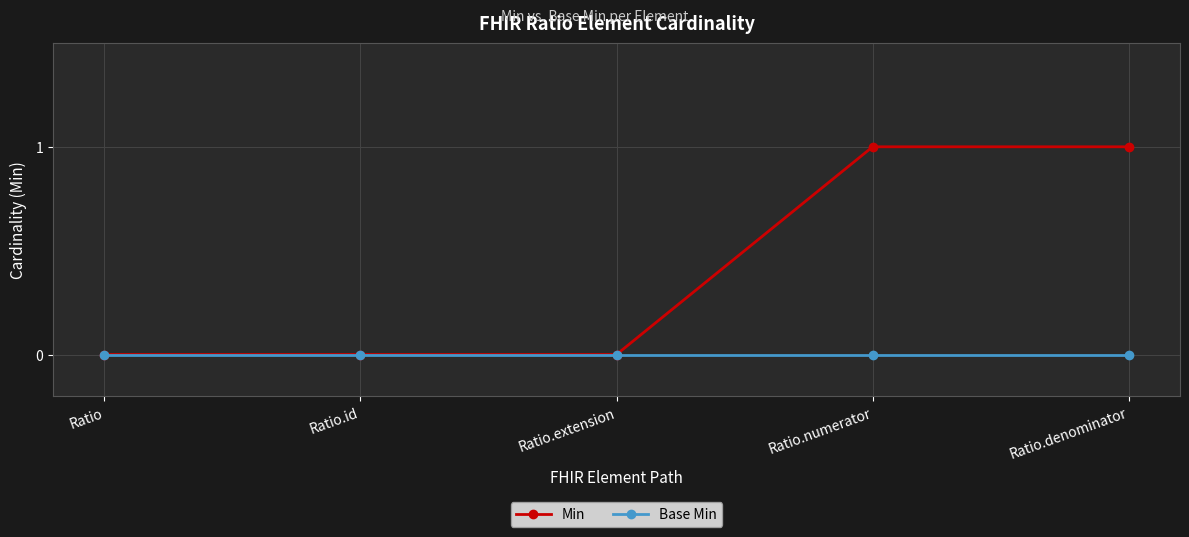

What is the label of the 2nd point from the left?

Ratio.id